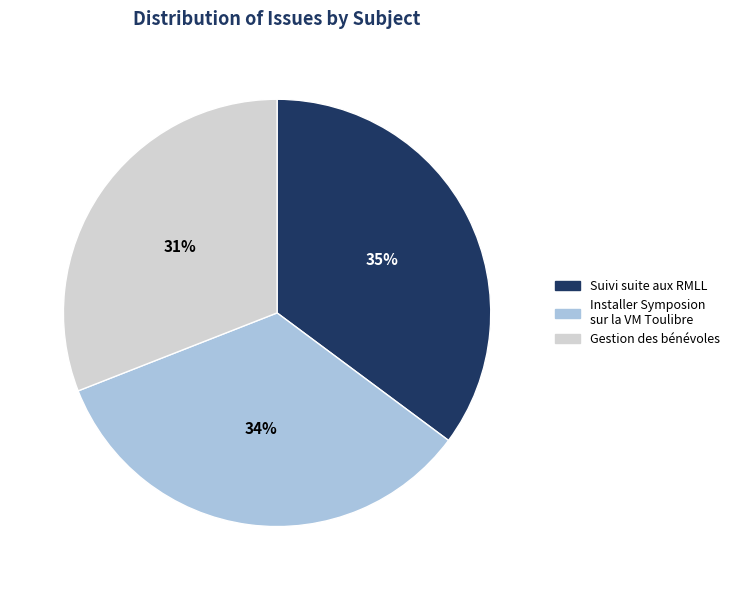

How many slices are in this pie chart?

3